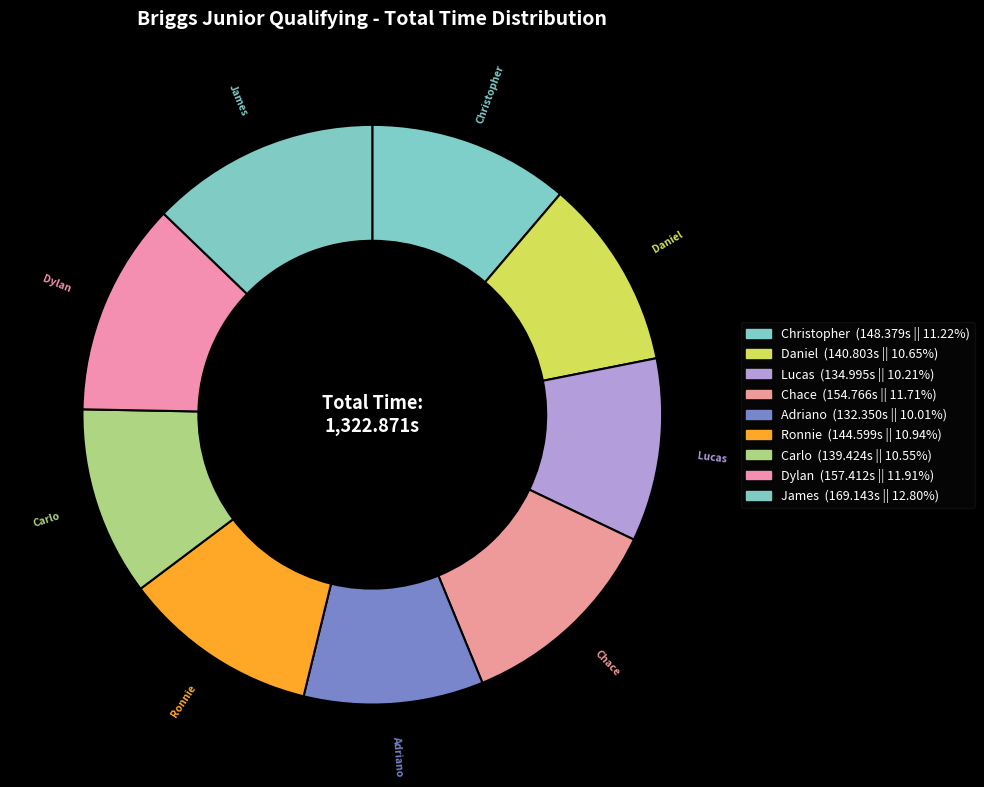

To the nearest percent, what is the difference between the largest and smallest slice percentages?

3%